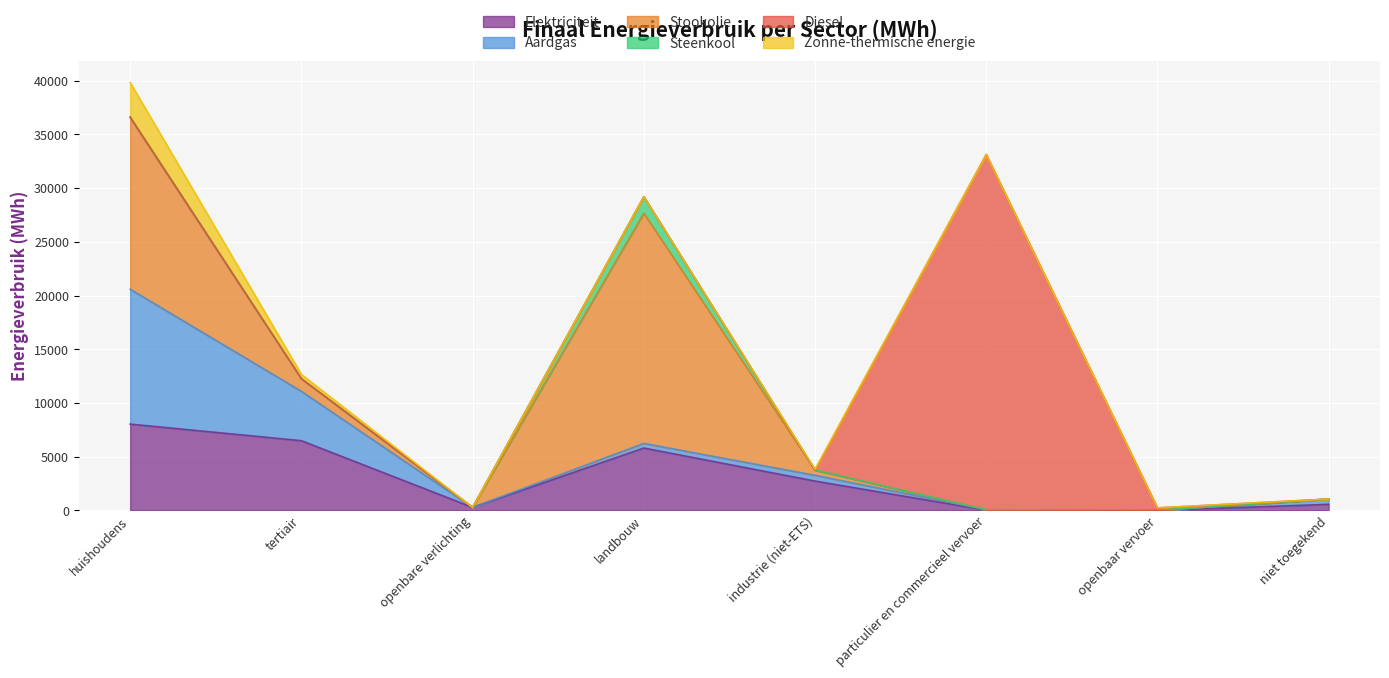

What are all the series names shown in the legend?

Elektriciteit, Aardgas, Stookolie, Steenkool, Diesel, Zonne-thermische energie